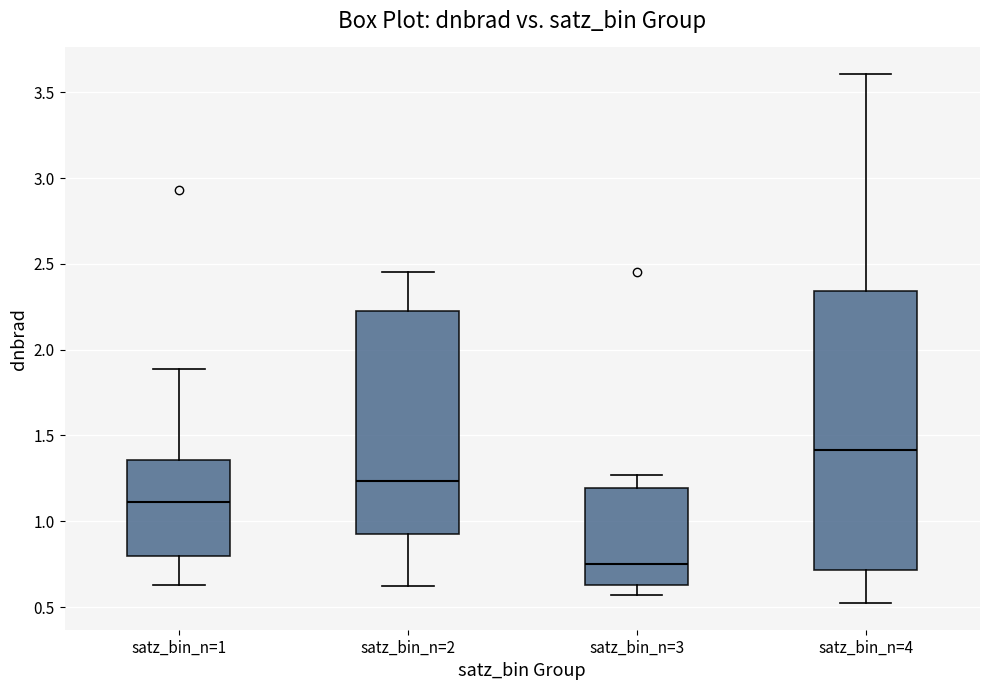

Comparing the boxes themselves (not the whiskers), which one is the tallest?

satz_bin_n=4